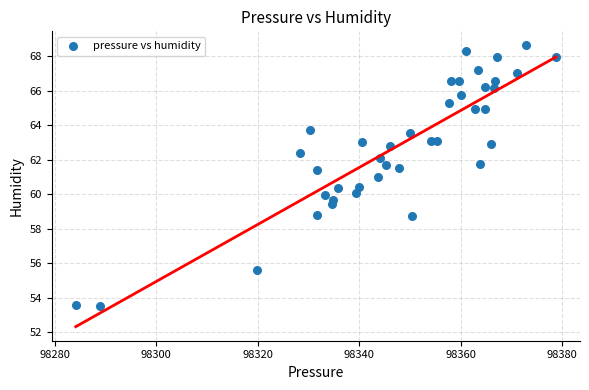

What is the range of Y values (max minus min)?

15.1